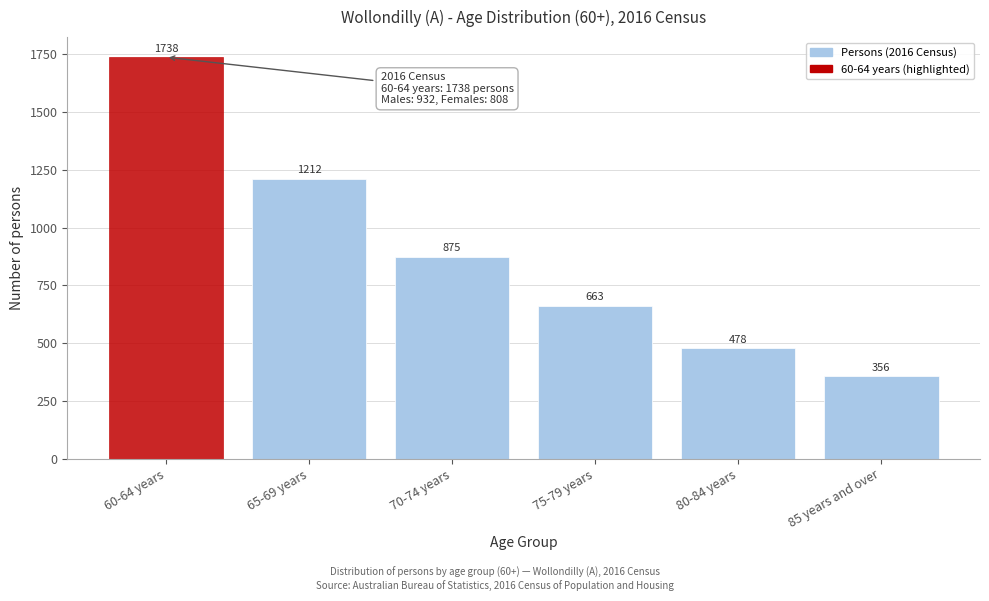

Reading left to right, transcribe all the data shown in this chart.

60-64 years=1738	65-69 years=1212	70-74 years=875	75-79 years=663	80-84 years=478	85 years and over=356